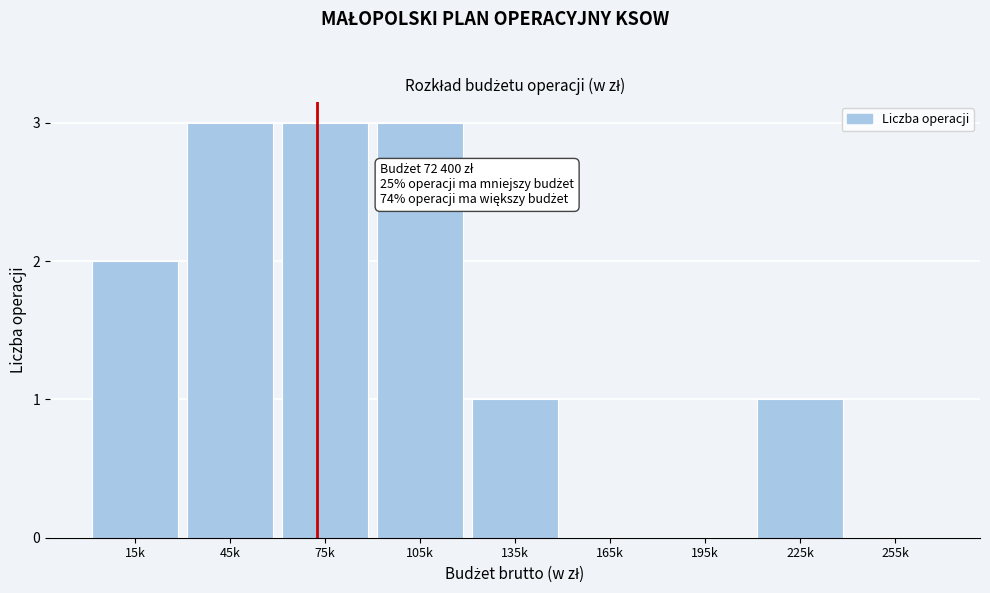

Reading right to left, list all the values displayed in this chart.

255k=0	225k=1	195k=0	165k=0	135k=1	105k=3	75k=3	45k=3	15k=2